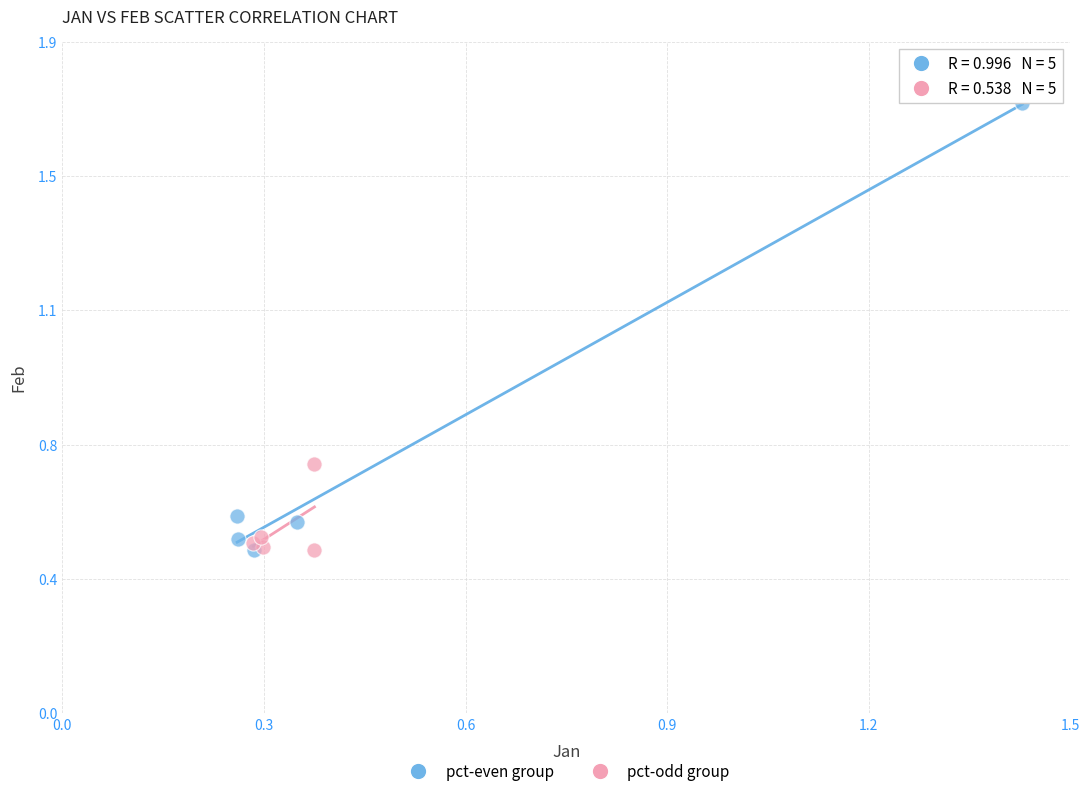

Which series contains the highest Y value?

pct-even group